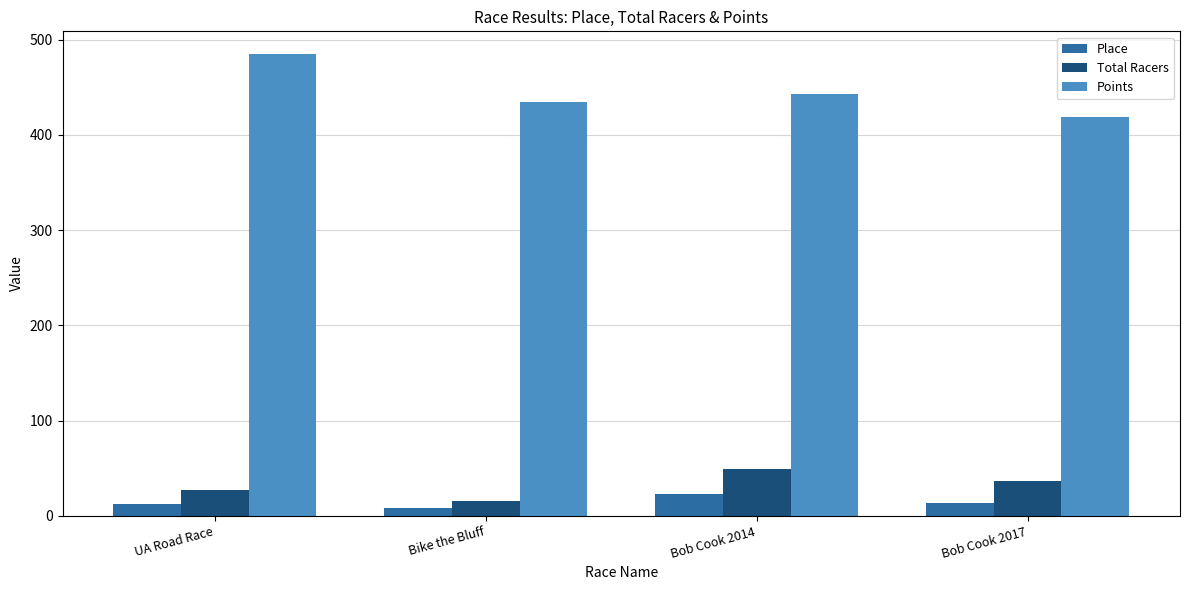

At how many categories does at least one series exceed 124?

4